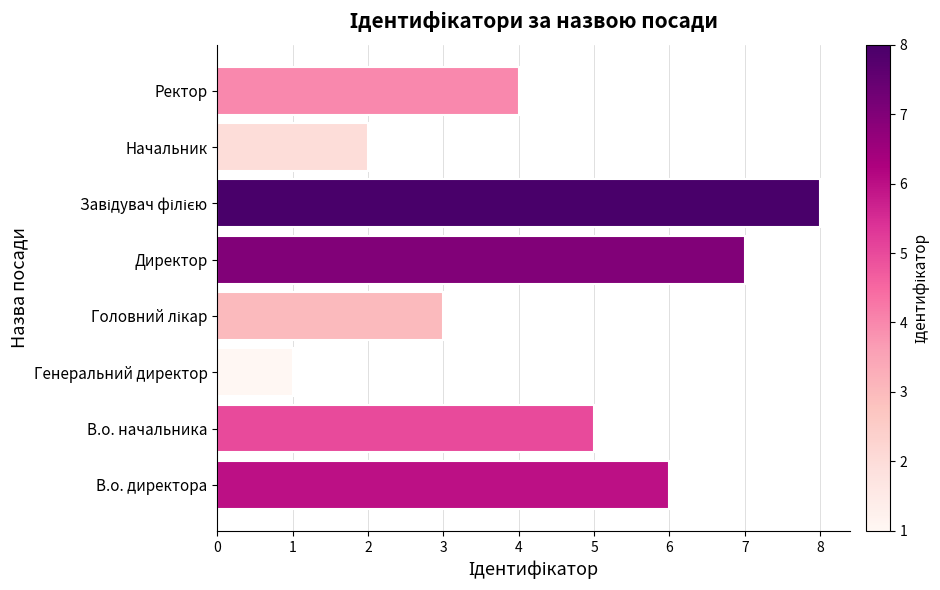

What is the sum of the values at Ректор and Директор?

11